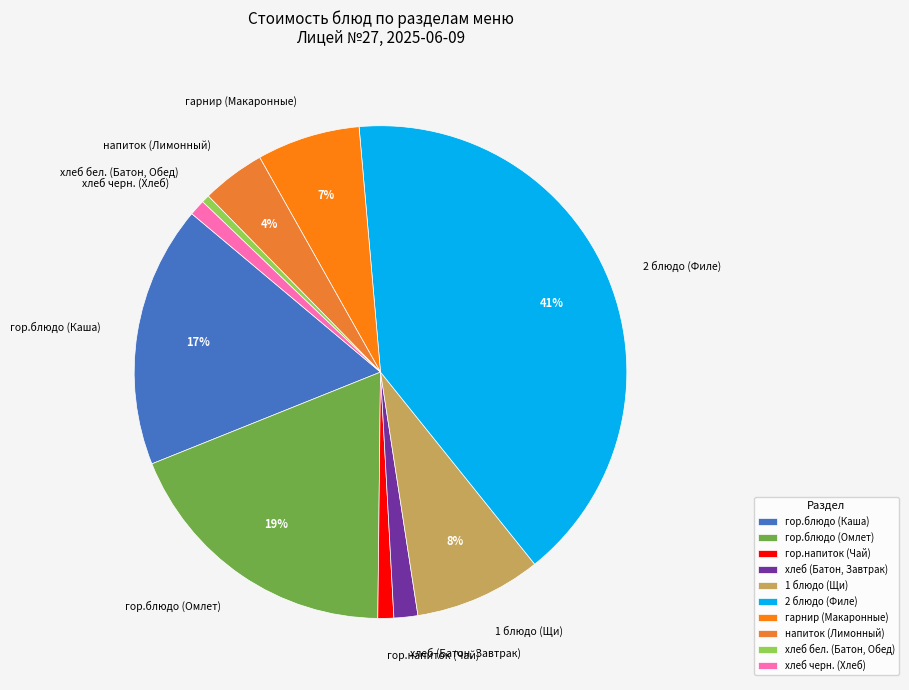

Do гор.напиток (Чай) and 2 блюдо (Филе) together represent more than half of the pie?

No